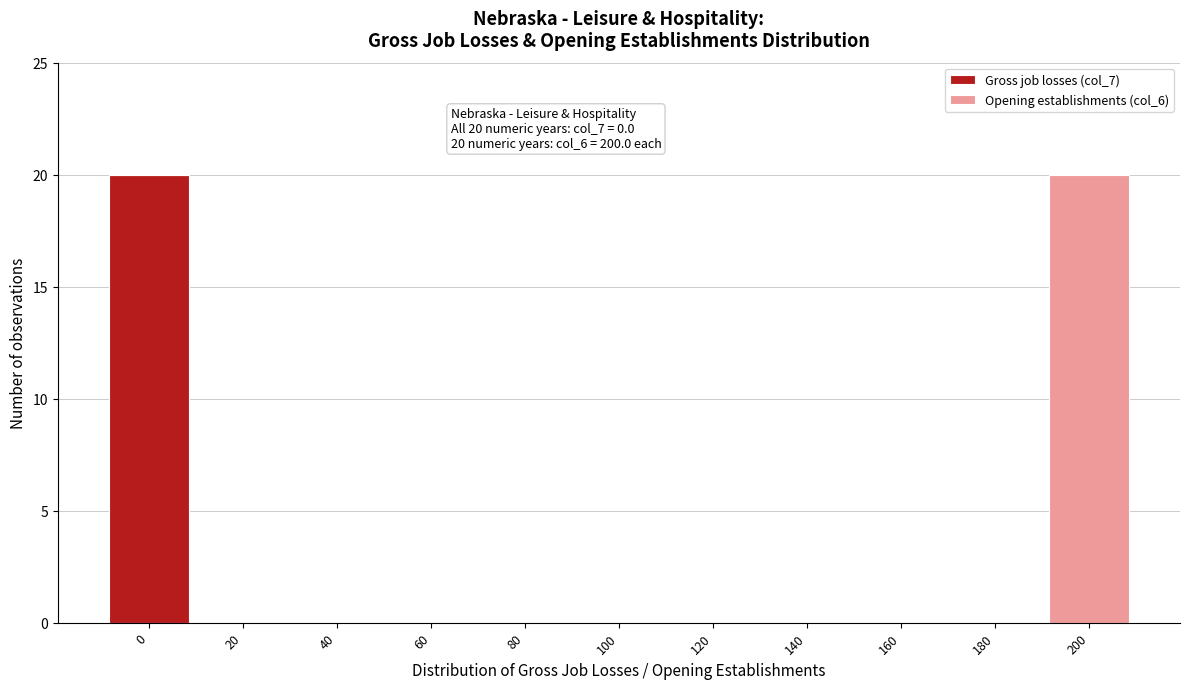

Reading left to right, what are the values for Gross job losses (col_7)?

0=20	20=0	40=0	60=0	80=0	100=0	120=0	140=0	160=0	180=0	200=0